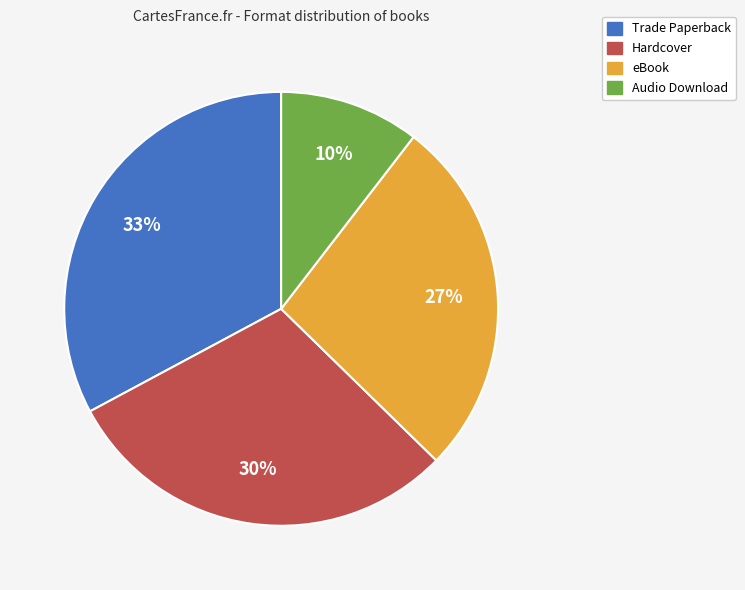

To the nearest percent, what is the difference between the eBook and Trade Paperback slice percentages?

6%